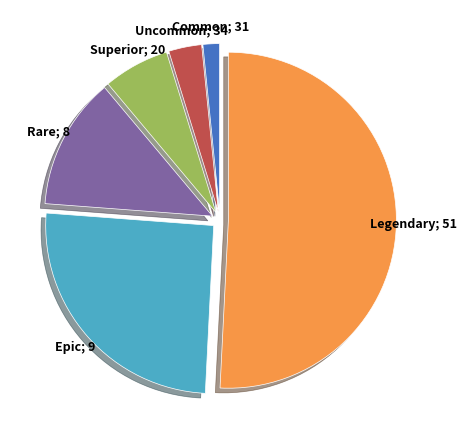

Is there a majority slice in this chart?

Yes